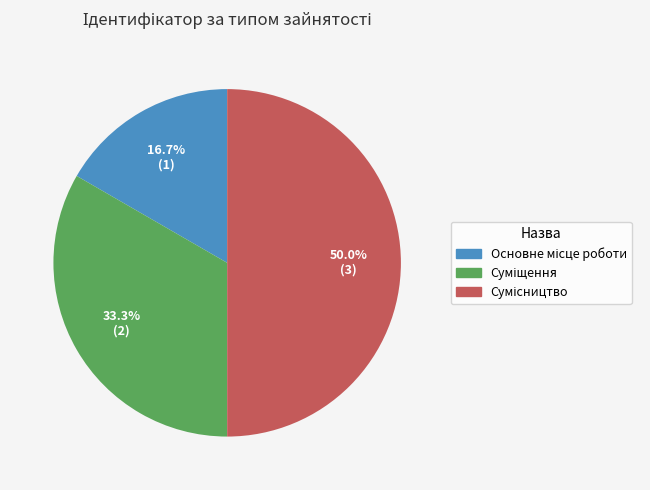

What percentage is the Суміщення slice, to the nearest percent?

33%